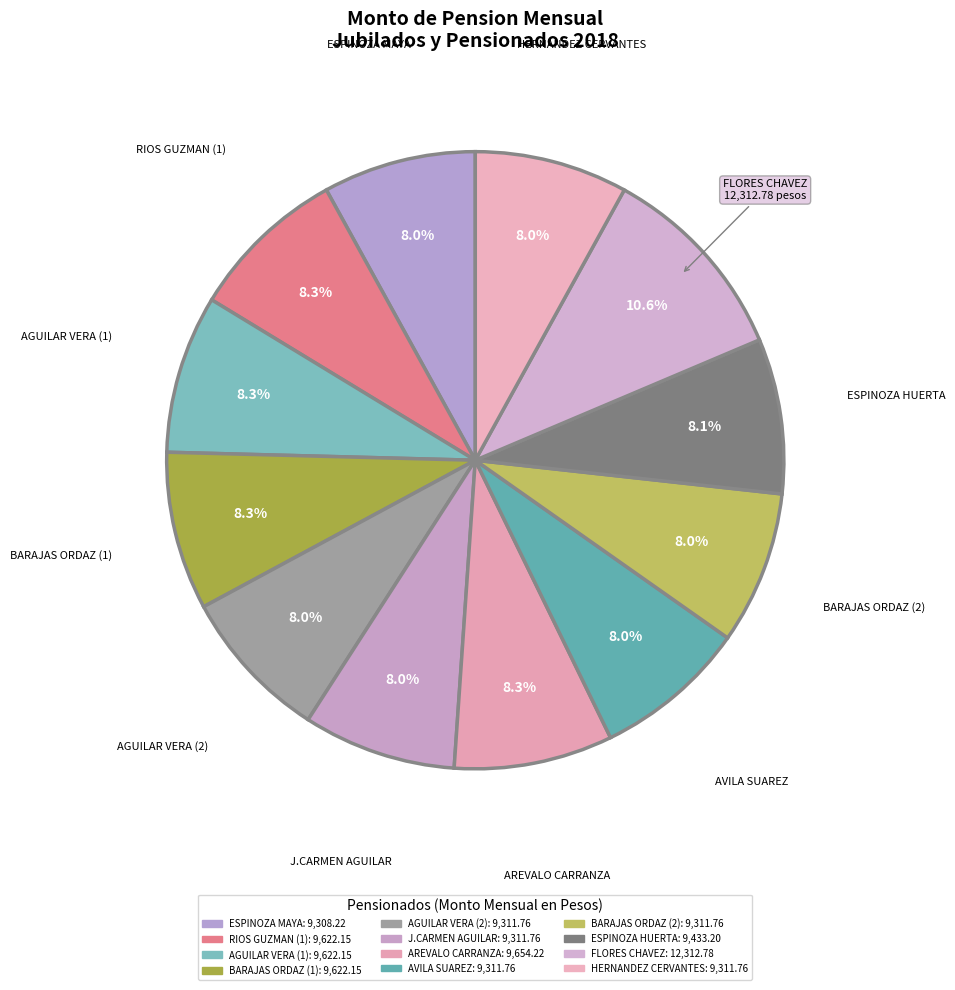

What is the ratio of the value at AREVALO CARRANZA to the value at BARAJAS ORDAZ (2)?

1.0